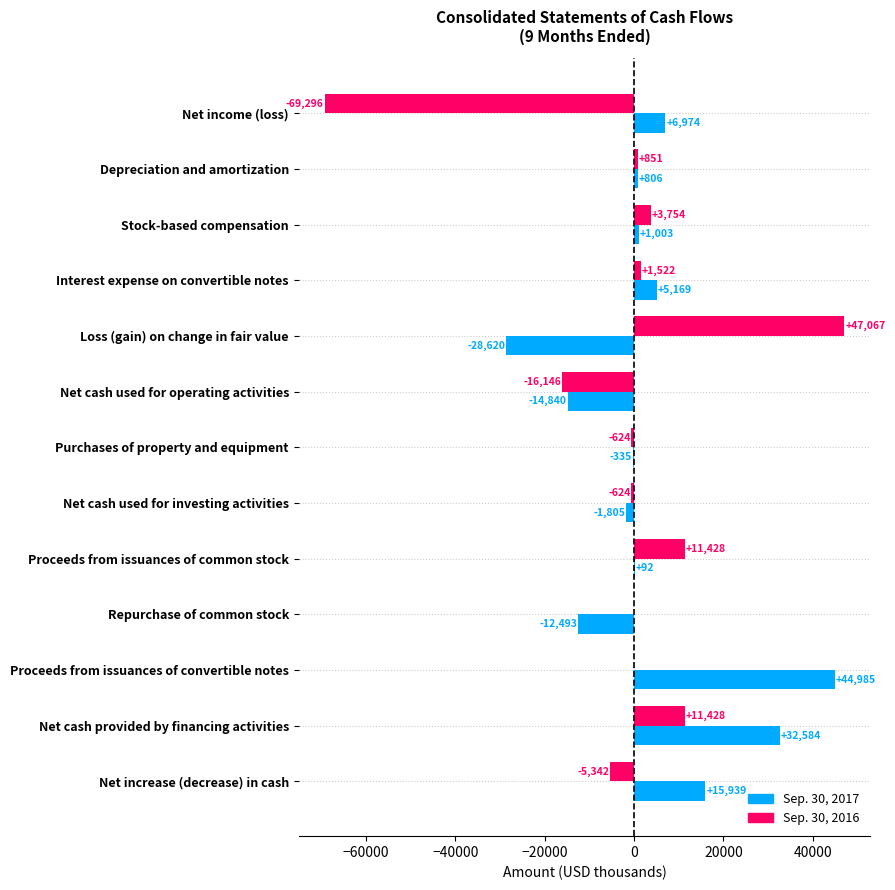

Is the value of Sep. 30, 2017 at Repurchase of common stock greater than the value of Sep. 30, 2016 at Repurchase of common stock?

No